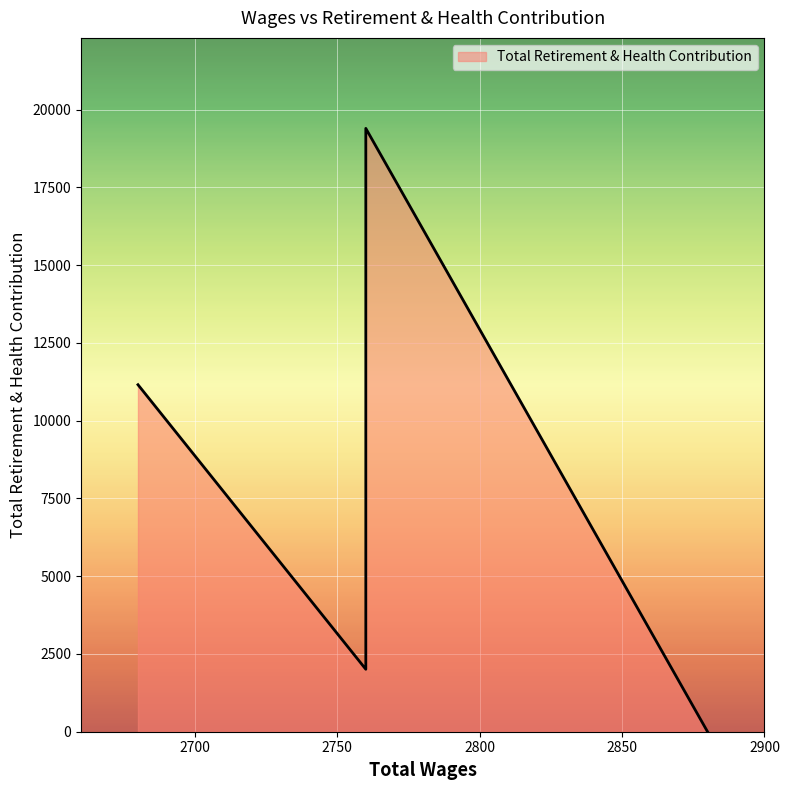

List the labels in order of value, largest first.

2760.0, 2680.0, 2760.0, 2760.0, 2880.0